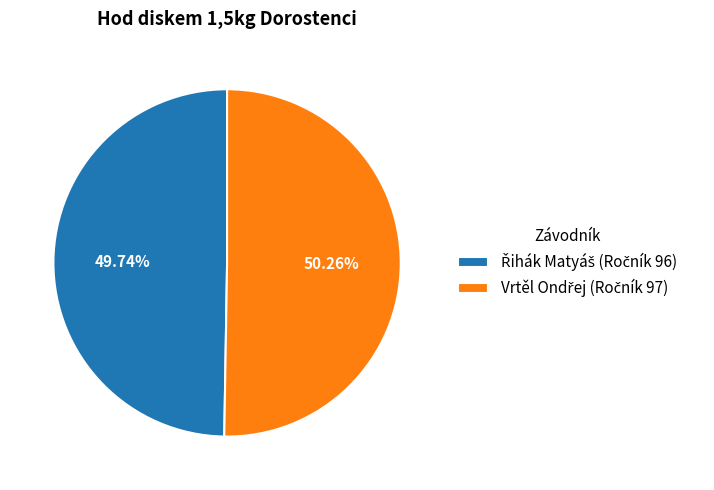

Is there a majority slice in this chart?

Yes